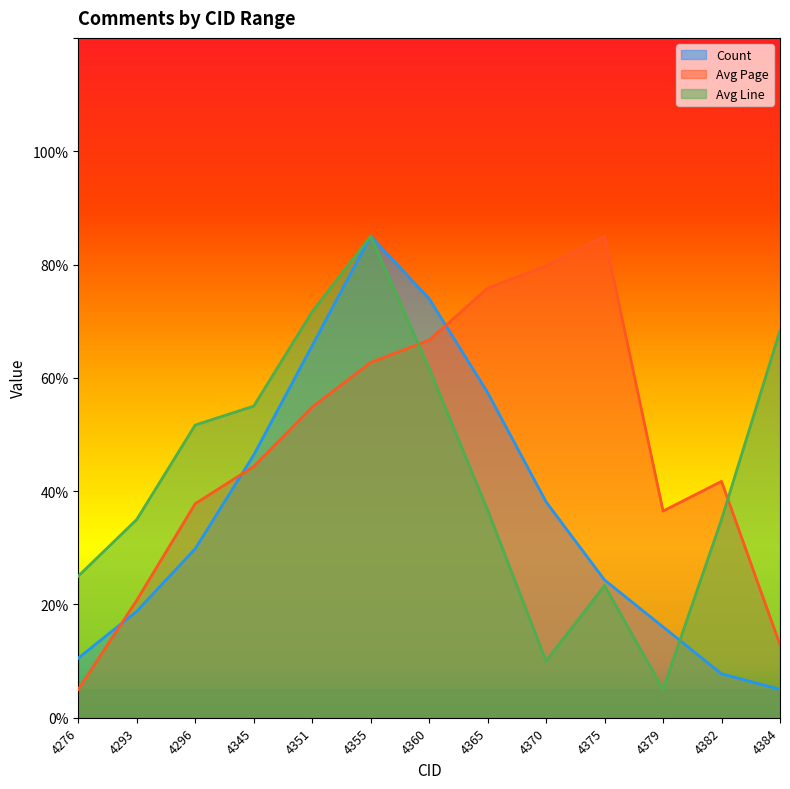

Reading left to right, what are all the values shown in this chart?

Count: 4276=10.5	4293=18.8	4296=29.8	4345=46.4	4351=65.7	4355=85.0	4360=74.0	4365=57.4	4370=38.1	4375=24.3	4379=16.0	4382=7.8	4384=5.0
Avg Page: 4276=5.0	4293=20.7	4296=37.8	4345=44.3	4351=54.8	4355=62.7	4360=66.6	4365=75.8	4370=79.8	4375=85.0	4379=36.5	4382=41.7	4384=12.9
Avg Line: 4276=25.0	4293=35.0	4296=51.7	4345=55.0	4351=71.7	4355=85.0	4360=61.7	4365=36.7	4370=10.0	4375=23.3	4379=5.0	4382=35.0	4384=68.3